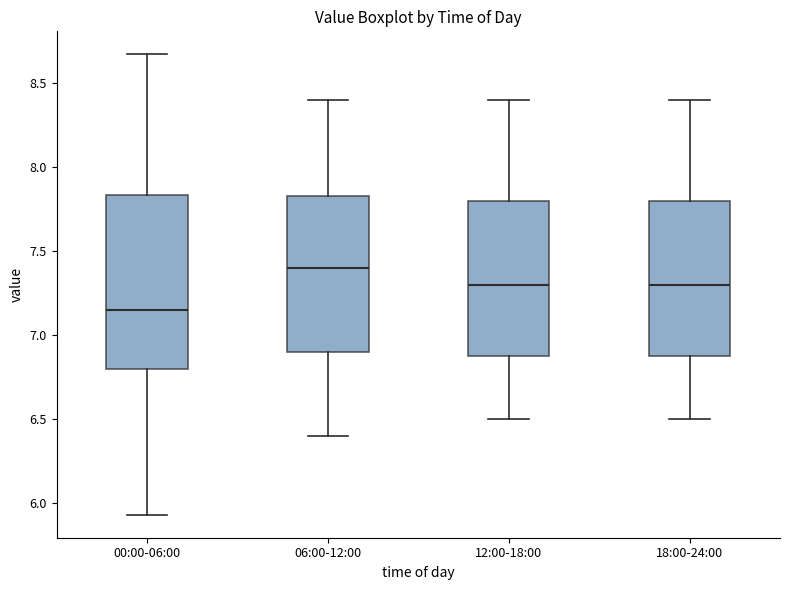

Comparing the boxes themselves (not the whiskers), which one is the tallest?

00:00-06:00